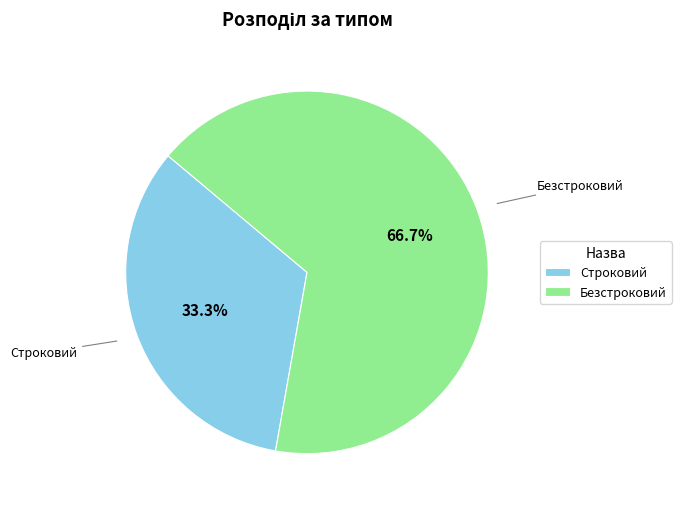

To the nearest percent, what portion does Безстроковий represent?

67%